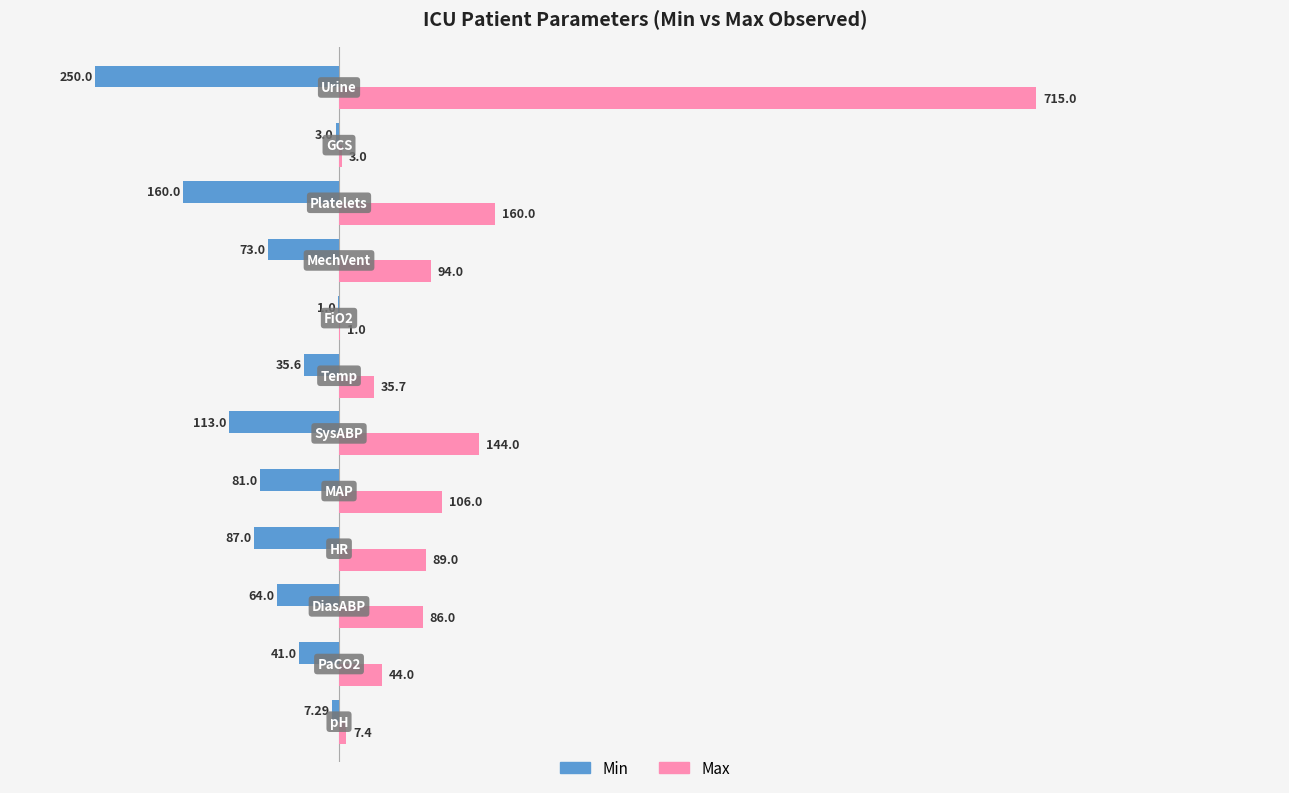

Which series has the largest total across all categories?

Max